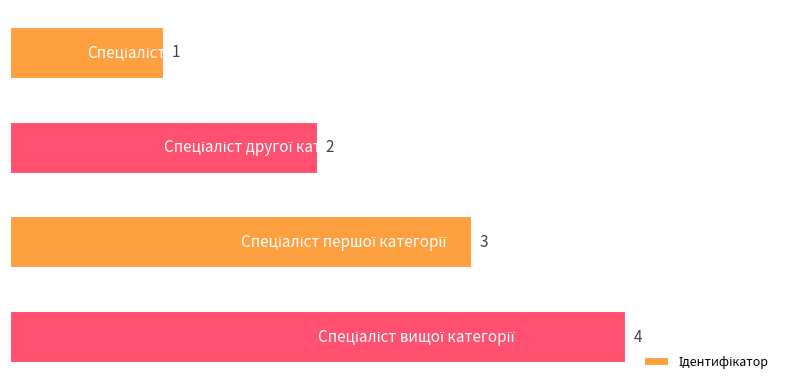

Count the values in the range 2 to 4.

3